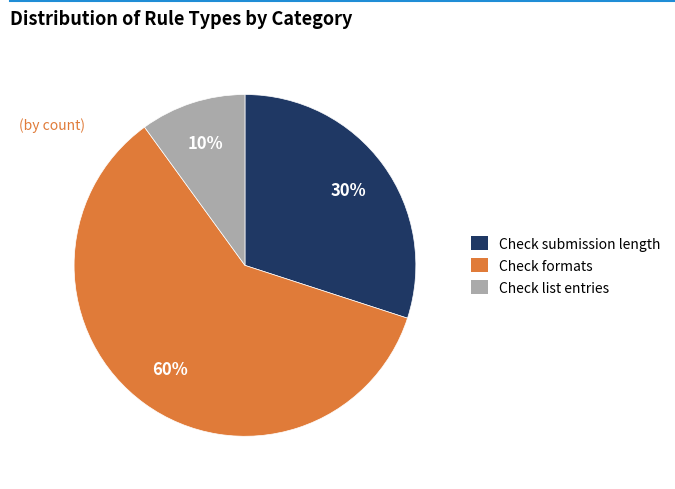

Does Check submission length account for over 50% of the chart?

No